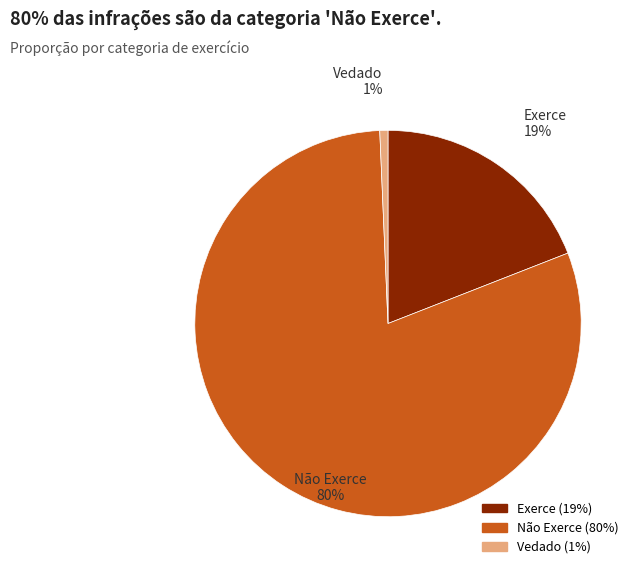

Is it true that Exerce is 26% of the pie?

False